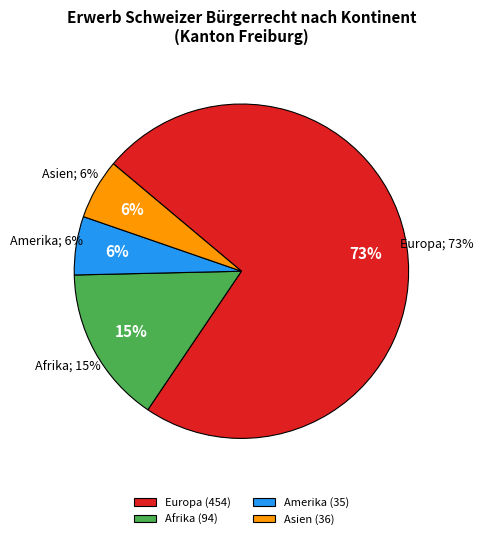

Does any single category account for the majority?

Yes